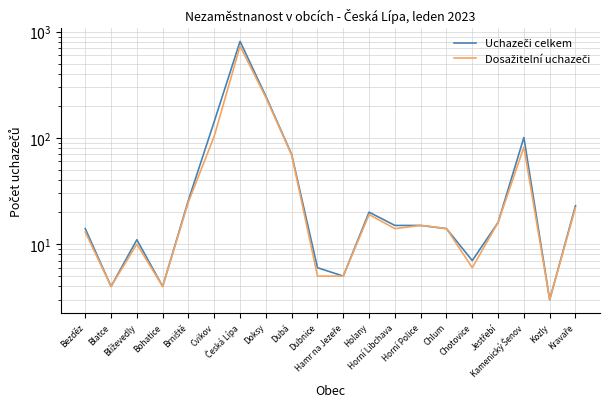

Is this an area chart (filled region under the line)?

No